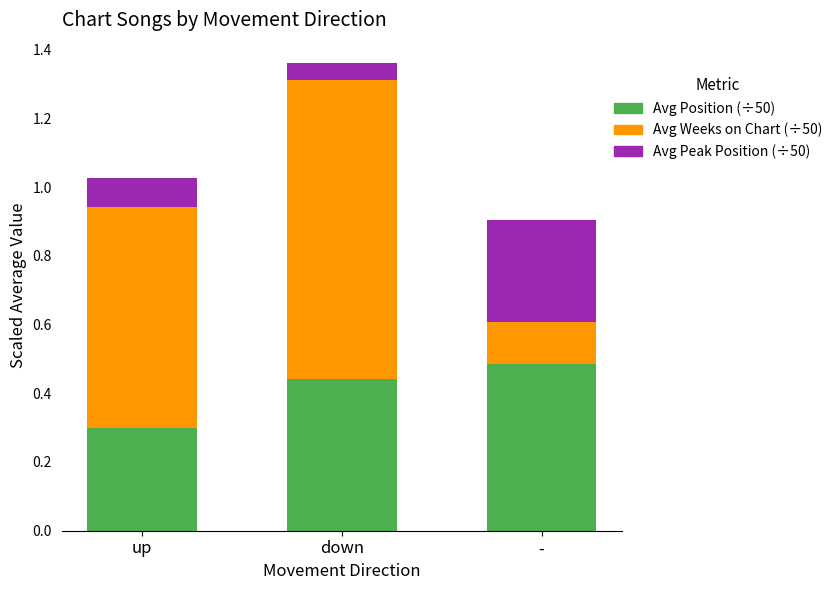

At which category is the sum across all series the highest?

down